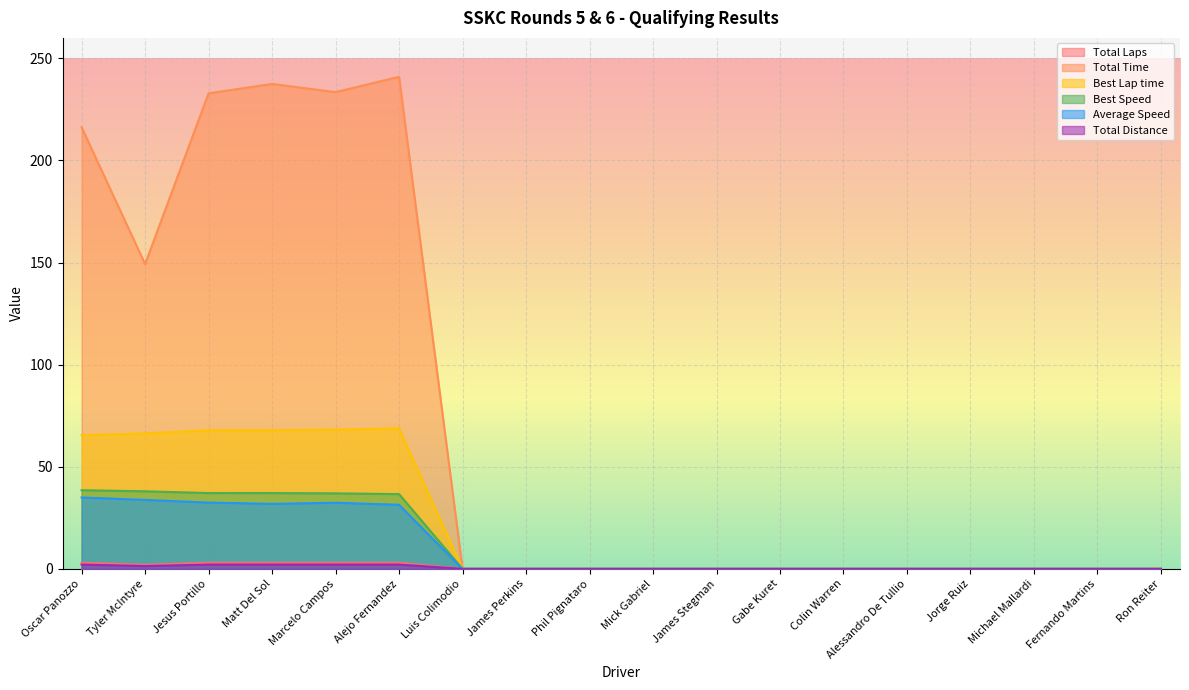

What is the sum of all Average Speed values?

196.8